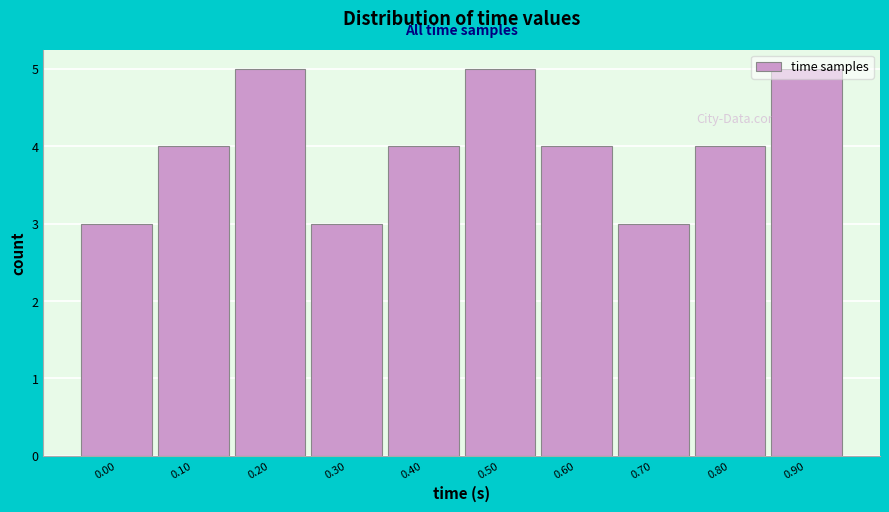

What is the minimum value shown in the chart?

3